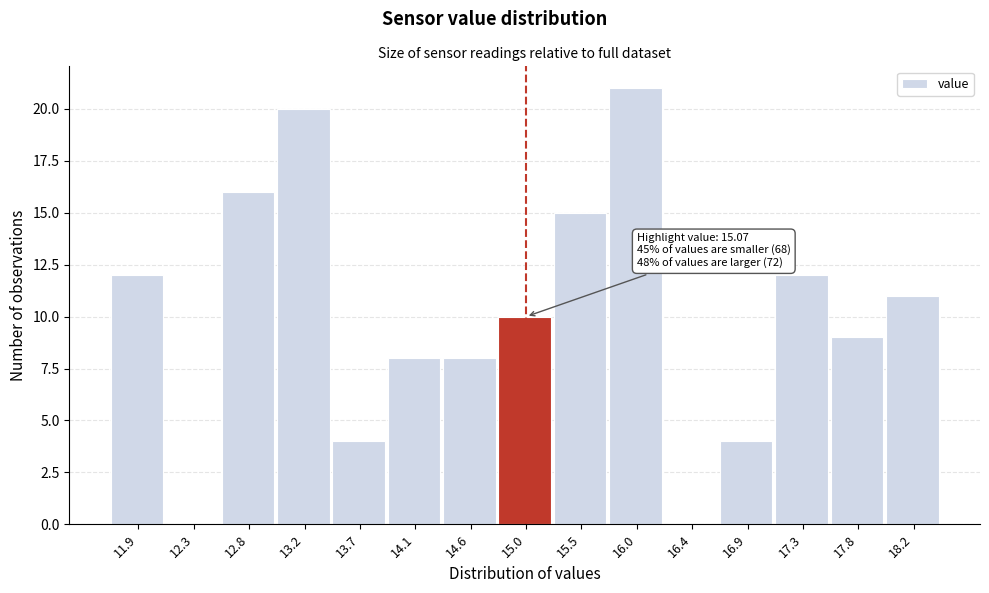

Reading right to left, list all the values displayed in this chart.

18.2=11	17.8=9	17.3=12	16.9=4	16.4=0	16.0=21	15.5=15	15.0=10	14.6=8	14.1=8	13.7=4	13.2=20	12.8=16	12.3=0	11.9=12